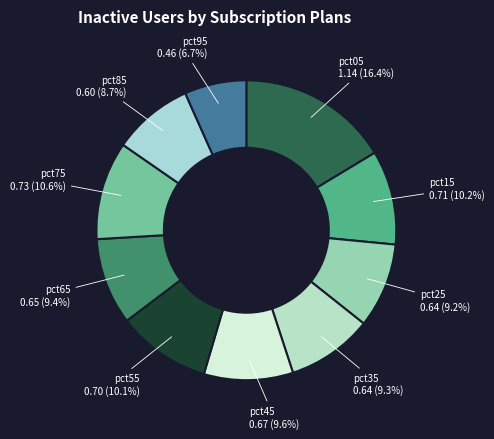

Between pct95 and pct45, which is larger?

pct45